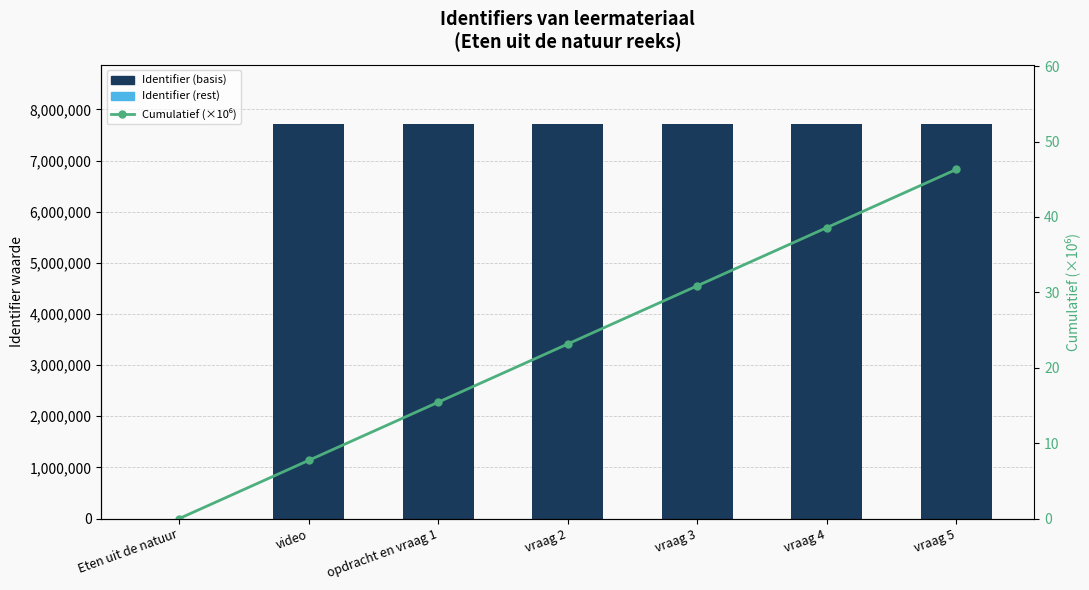

Is the value of Identifier (basis) at Eten uit de natuur greater than the value of Identifier (rest) at vraag 4?

No